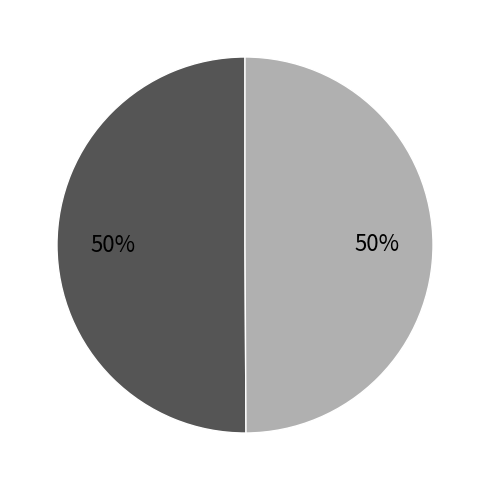

To the nearest percent, what is the average slice percentage?

50%